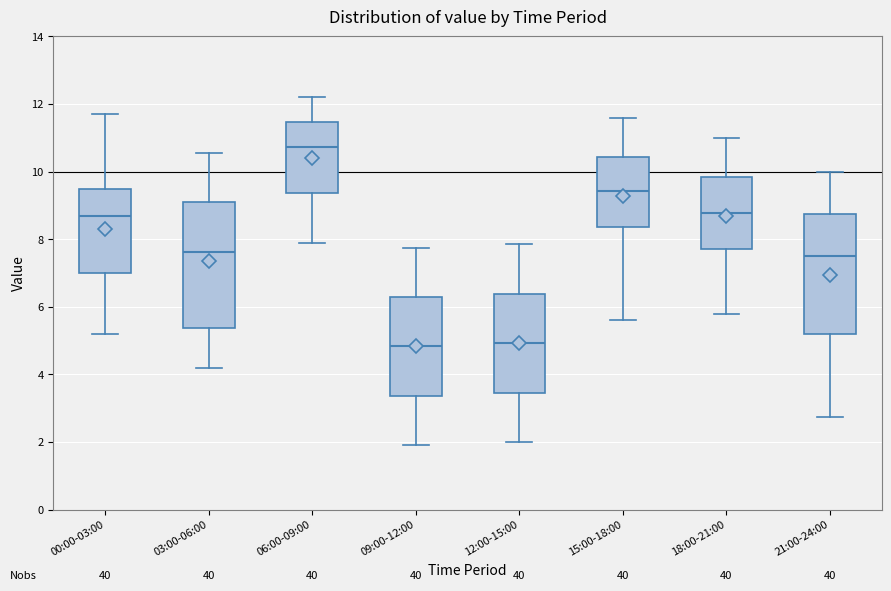

Where is the upper edge of the box for 15:00-18:00 on the y-axis? The values are not printed on the chart, so give them approximately, as read against the axis.

10.4